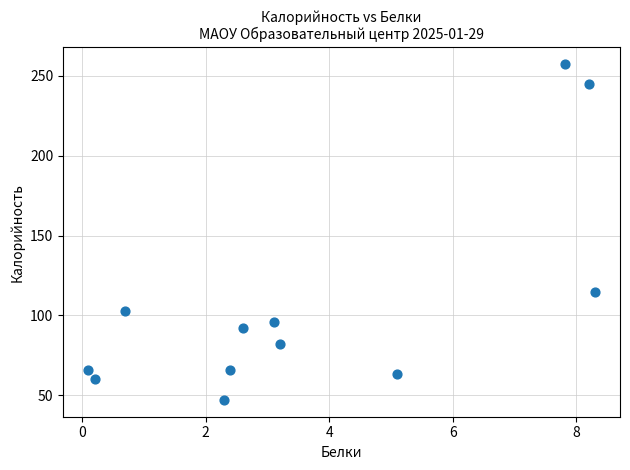

What Y value in the scatter plot is closest to 152?

114.5